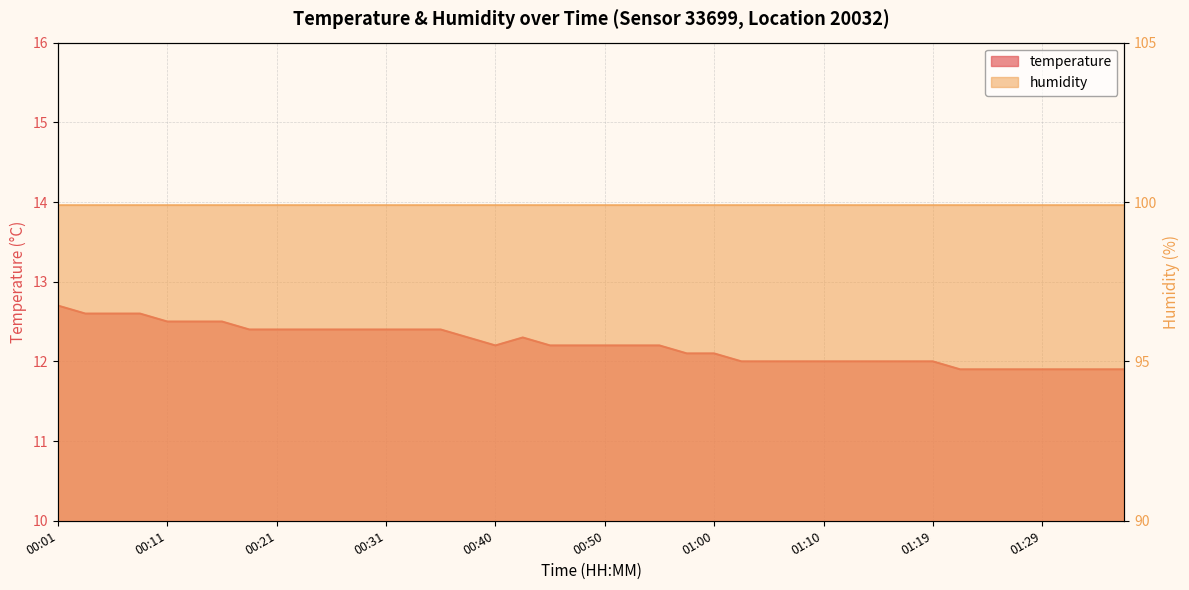

Reading left to right, list all the values displayed in this chart.

12.7	12.6	12.6	12.6	12.5	12.5	12.5	12.4	12.4	12.4	12.4	12.4	12.4	12.4	12.4	12.3	12.2	12.3	12.2	12.2	12.2	12.2	12.2	12.1	12.1	12.0	12.0	12.0	12.0	12.0	12.0	12.0	12.0	11.9	11.9	11.9	11.9	11.9	11.9	11.9